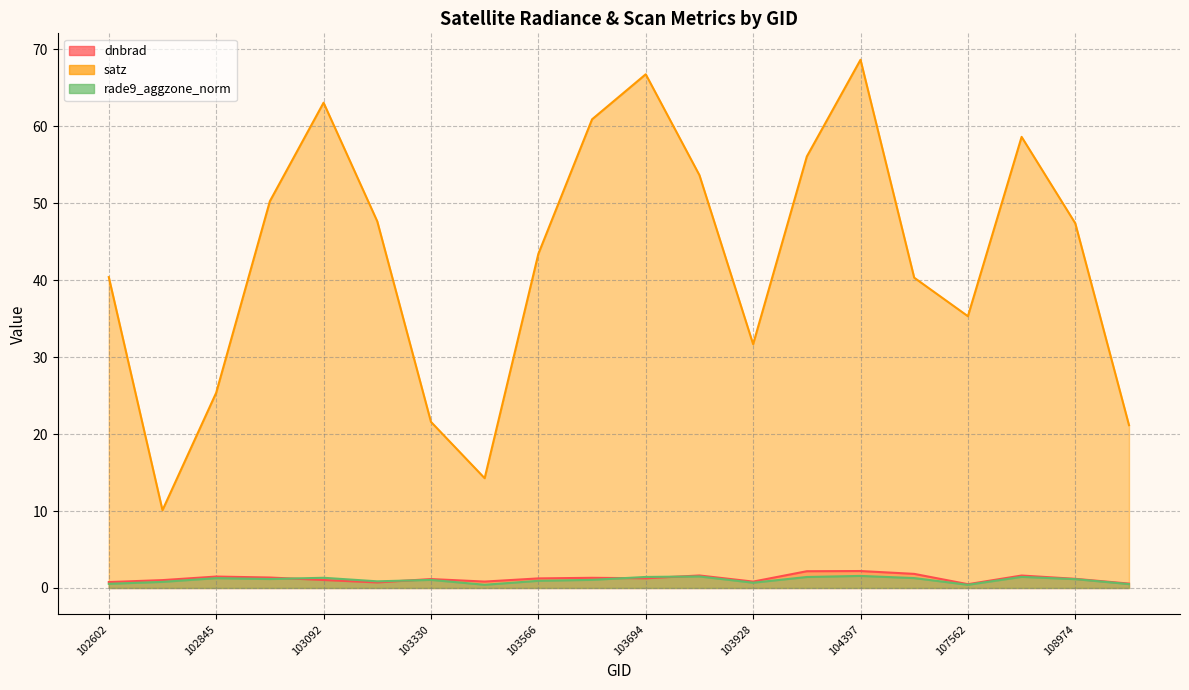

What is the average value of the satz series?

42.8